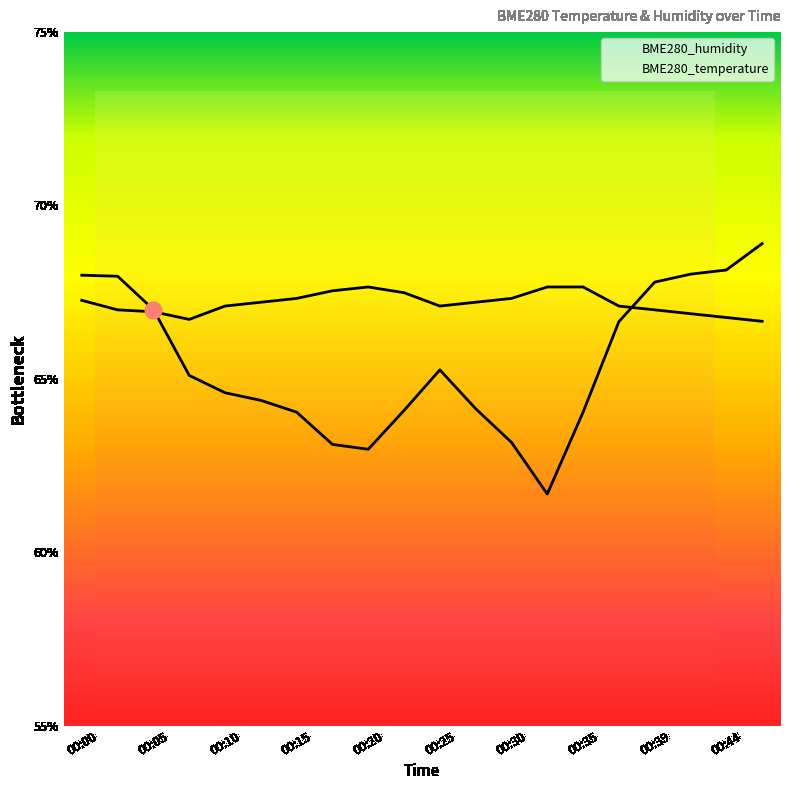

What is the sum of the BME280_temperature values at 00:08 and 00:25?

133.8